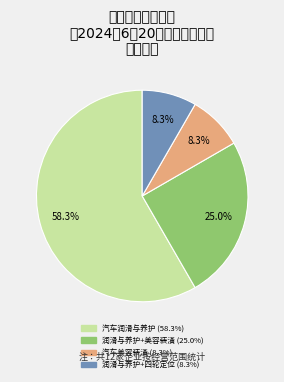

Does any single category account for the majority?

Yes